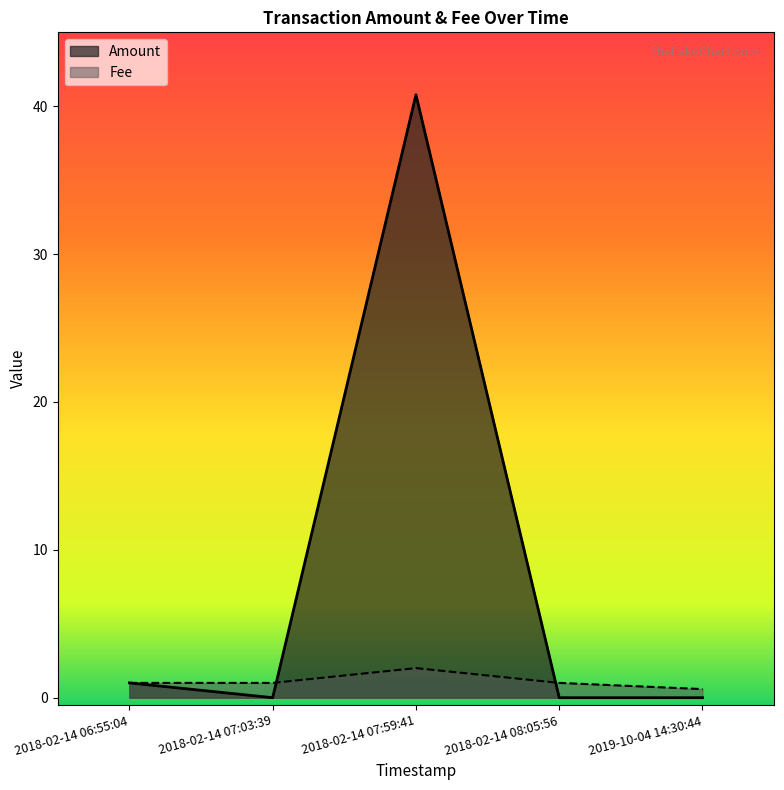

List the series in order of their peak value, lowest first.

Fee, Amount